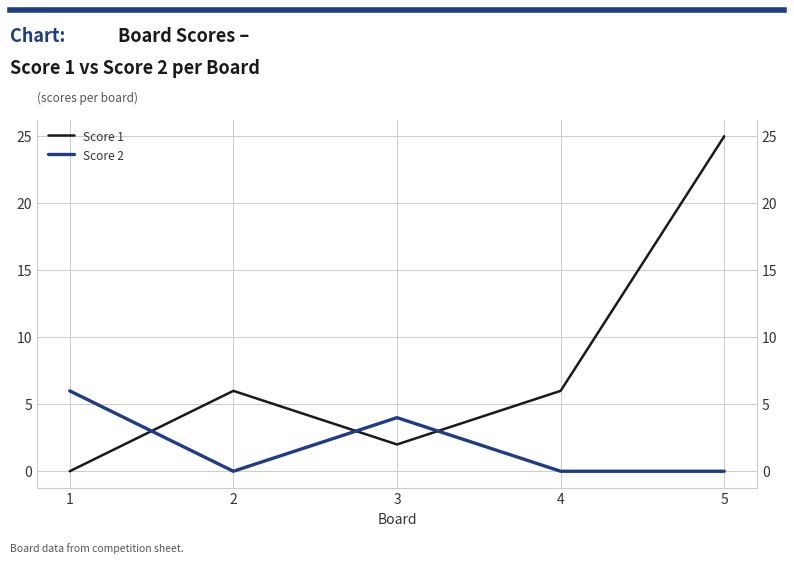

Reading left to right, transcribe all the data shown in this chart.

Score 1: 1=0	2=6	3=2	4=6	5=25
Score 2: 1=6	2=0	3=4	4=0	5=0